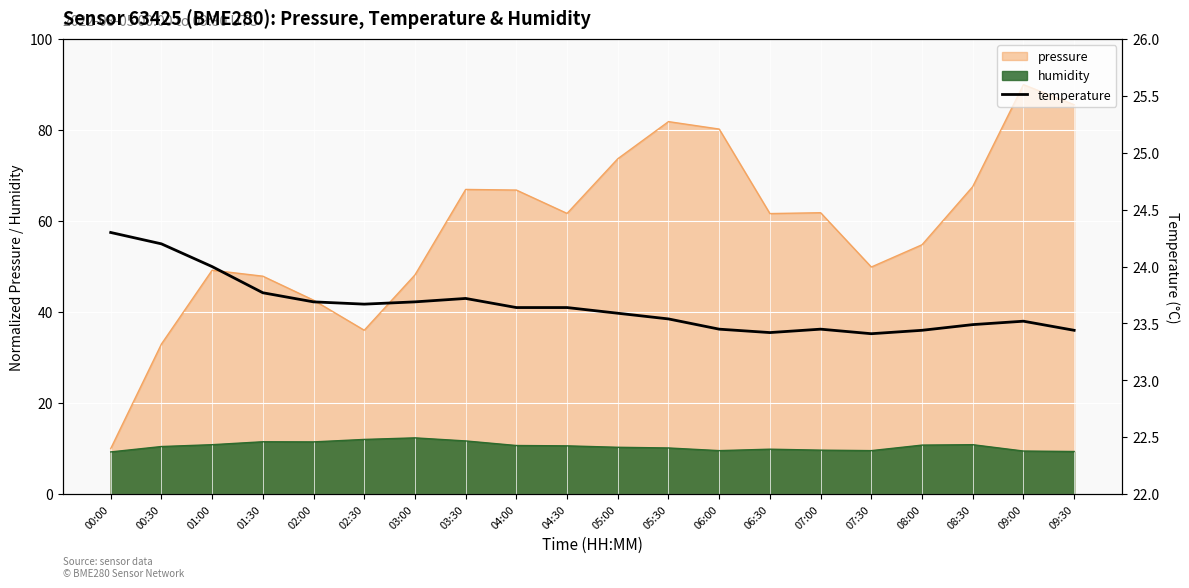

Is it true that humidity equals 5.1 at 04:00?

False